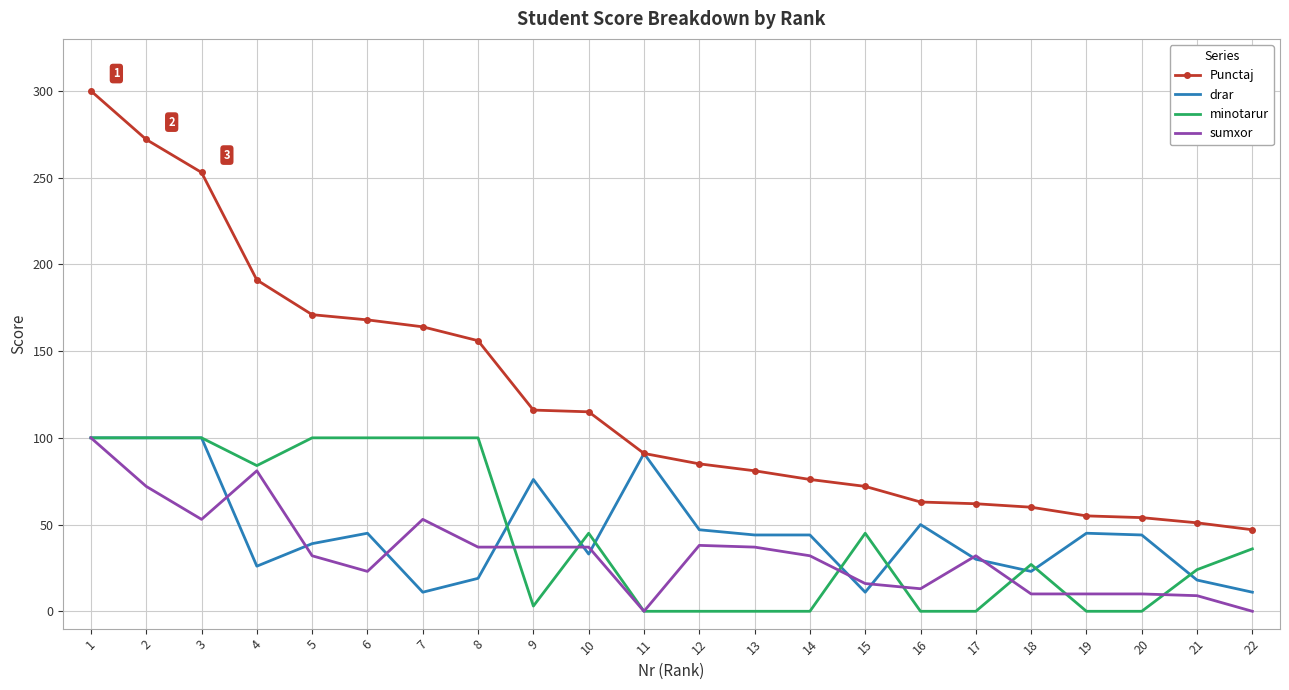

What is the lowest value of the Punctaj series?

47